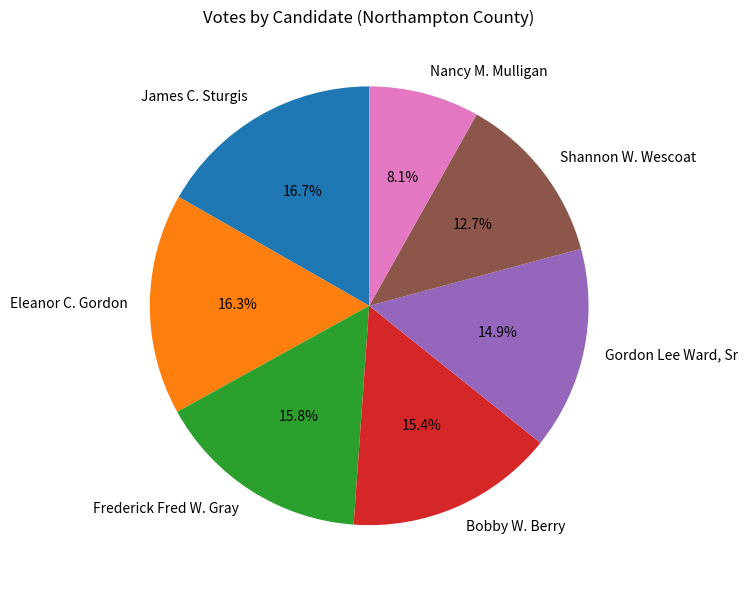

The Bobby W. Berry slice represents 15% of the pie. True or false?

True